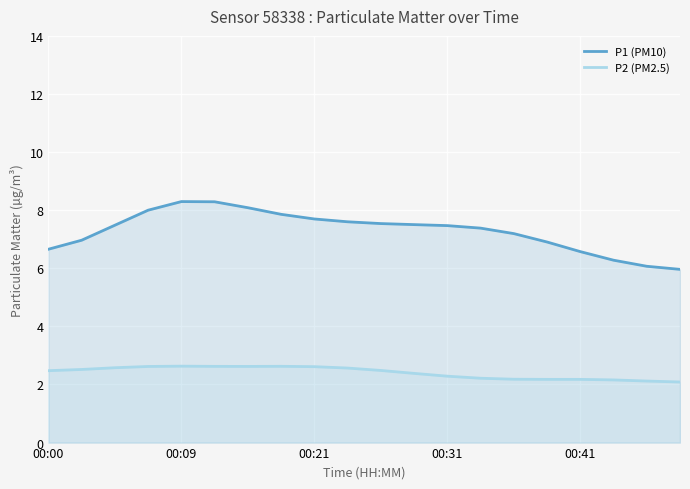

What is the greatest value displayed?

8.3